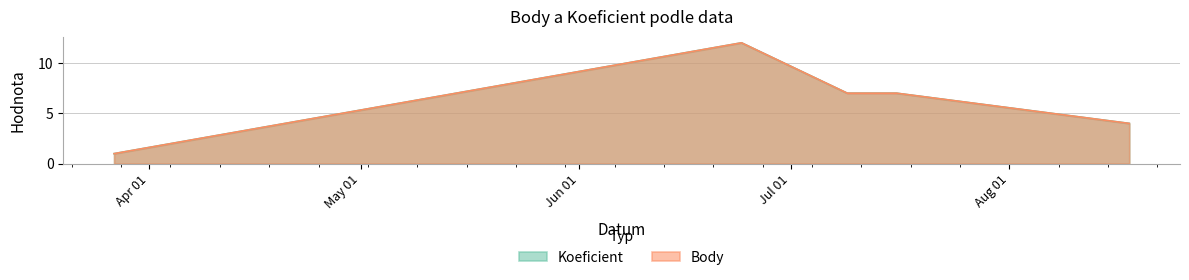

True or false: Body and Koeficient cross at least once.

False